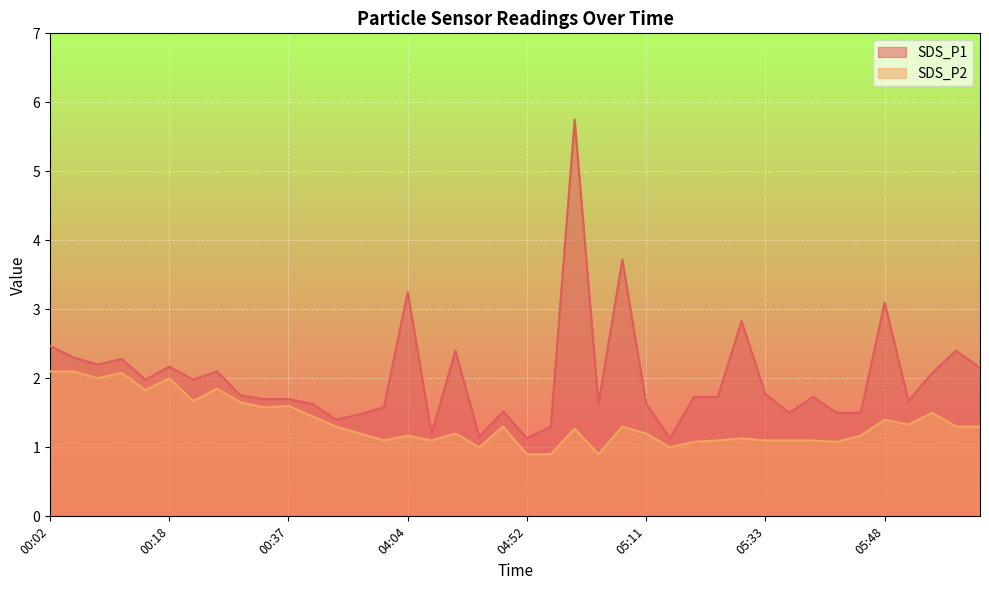

True or false: SDS_P1 and SDS_P2 cross at least once.

False